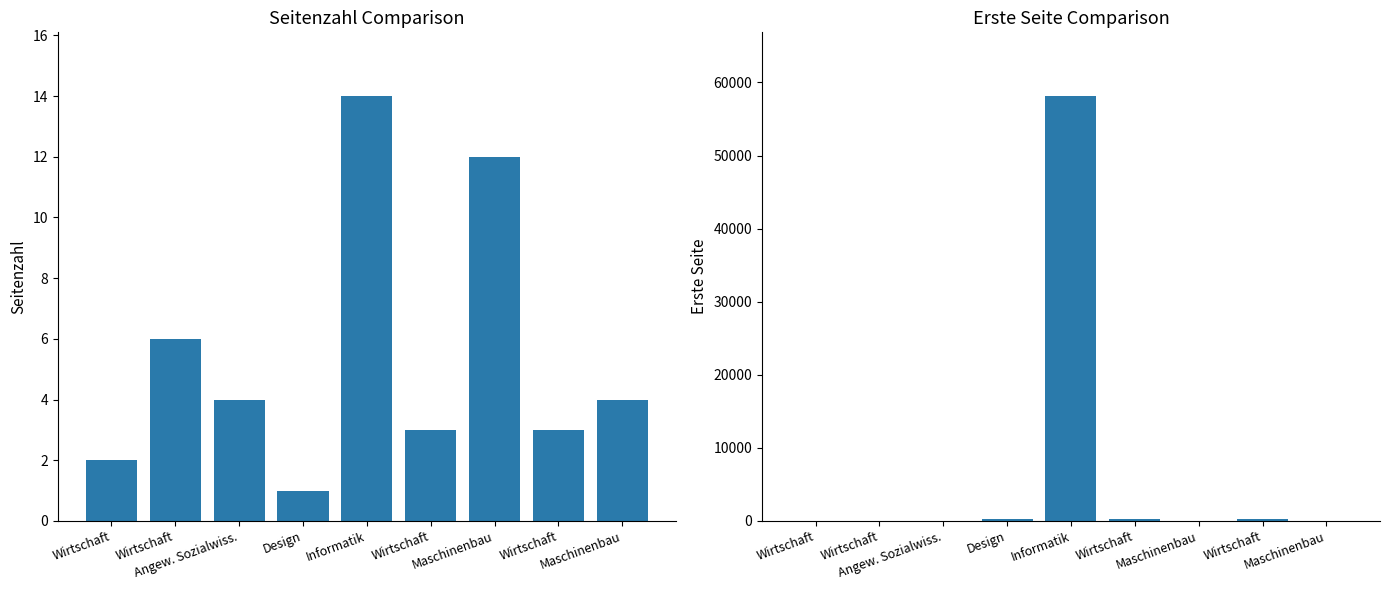

At how many categories does at least one series exceed 27173?

1